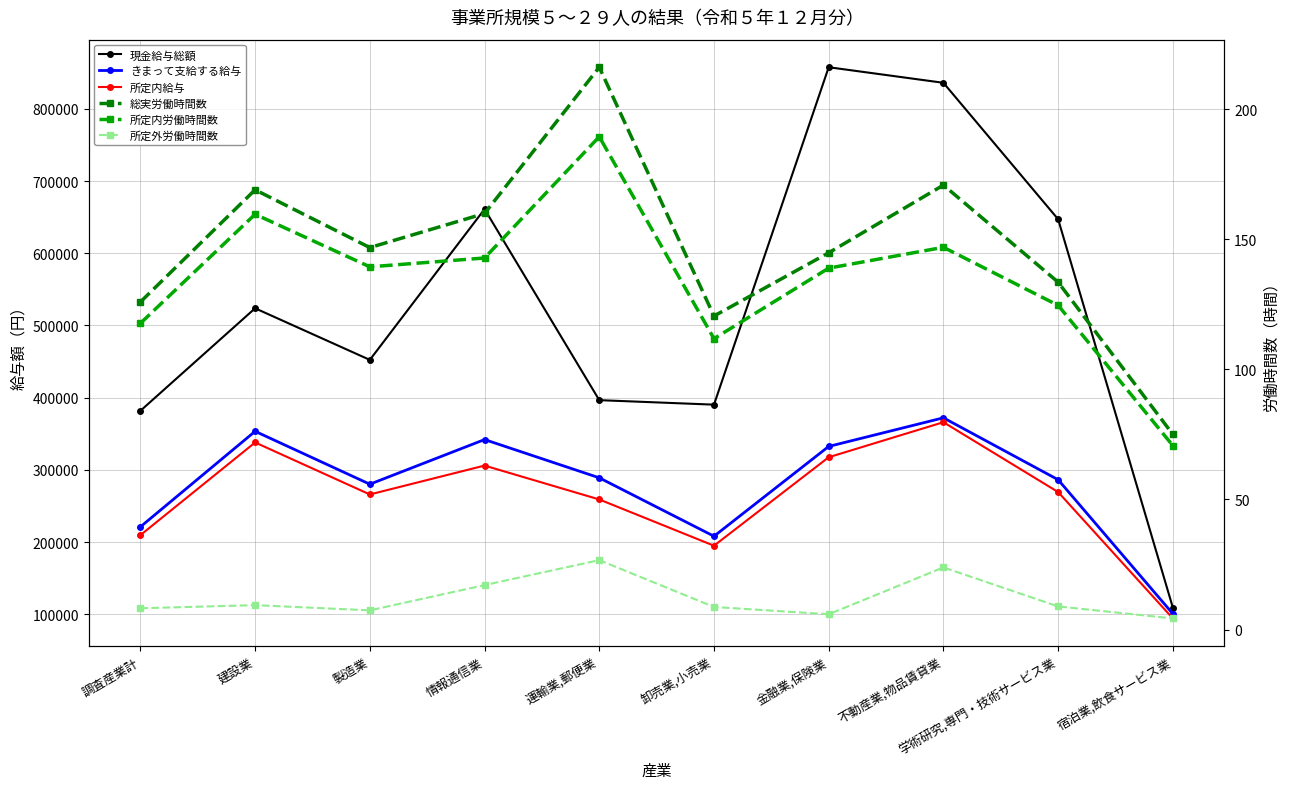

How many lines are shown in the chart?

6